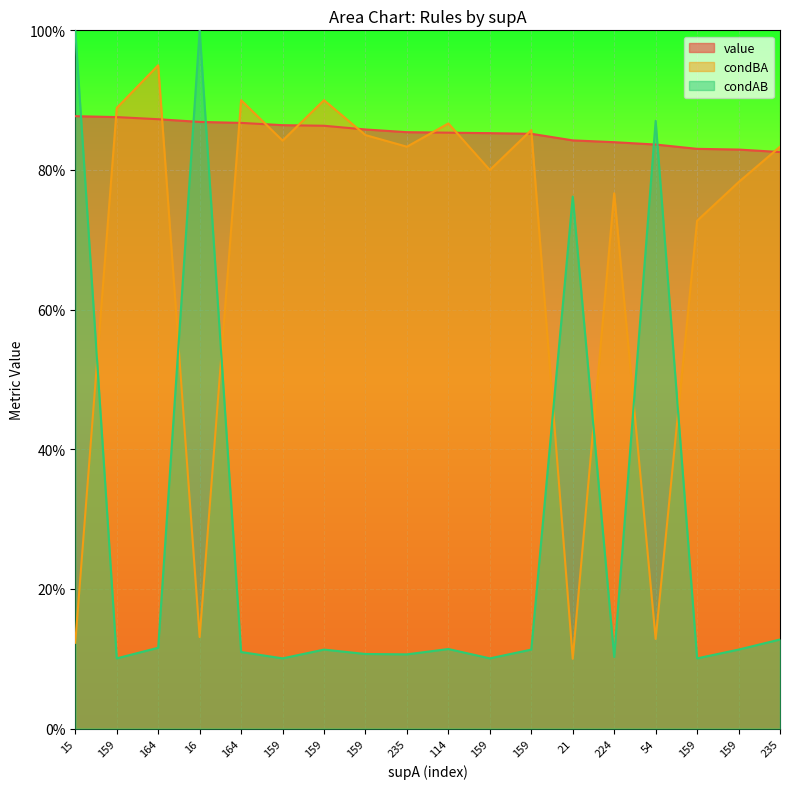

Which series has the largest range (max minus min)?

condAB